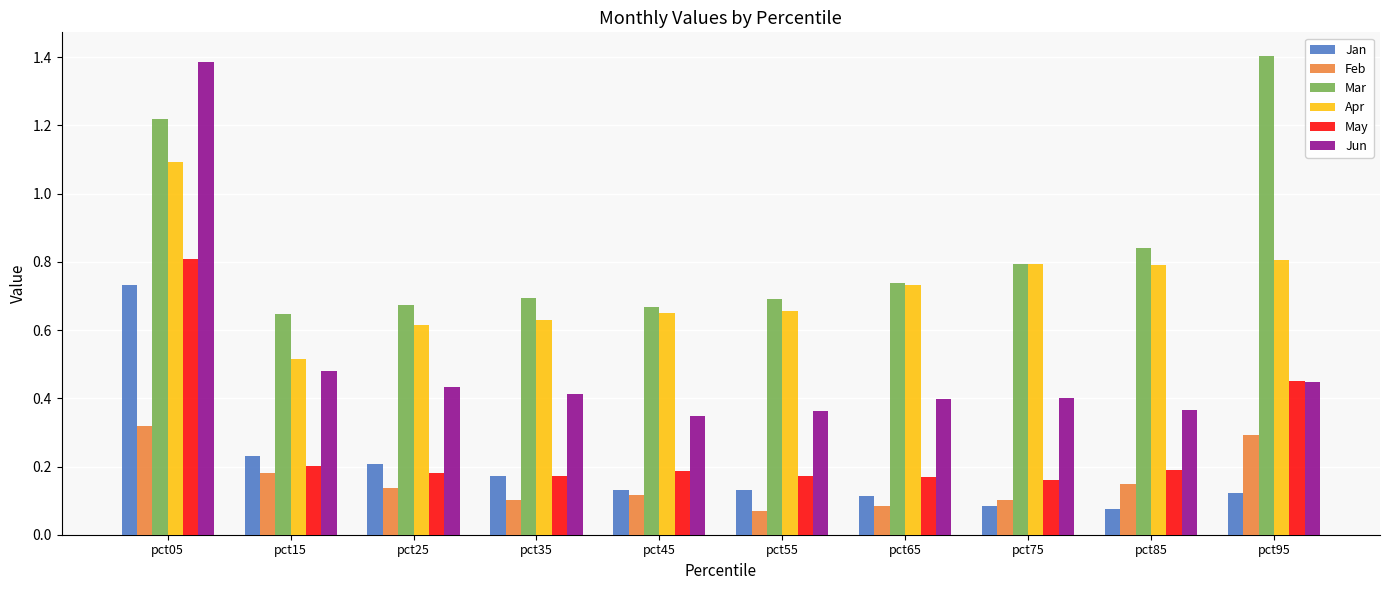

Which series has the largest total across all categories?

Mar